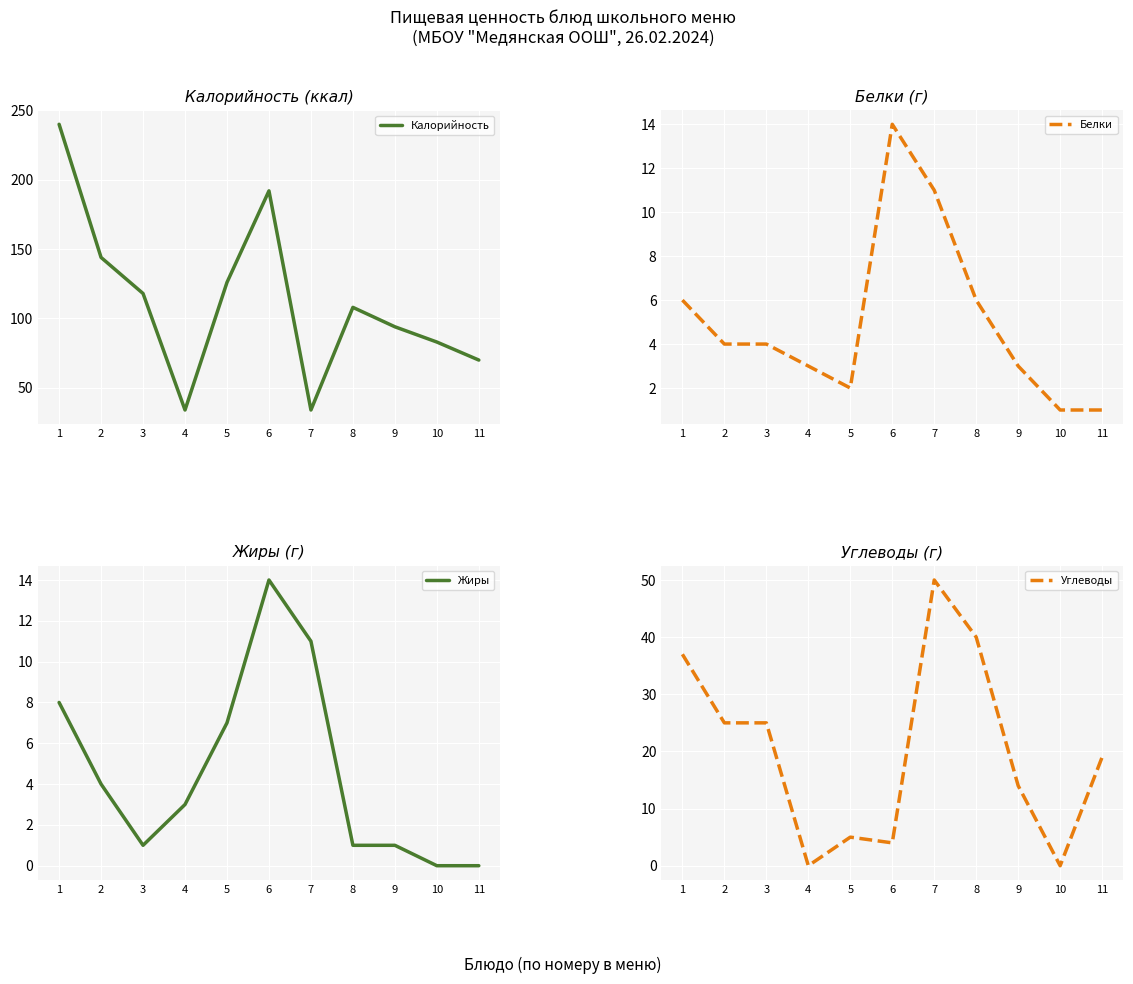

At which category does Белки reach its first local valley?

5